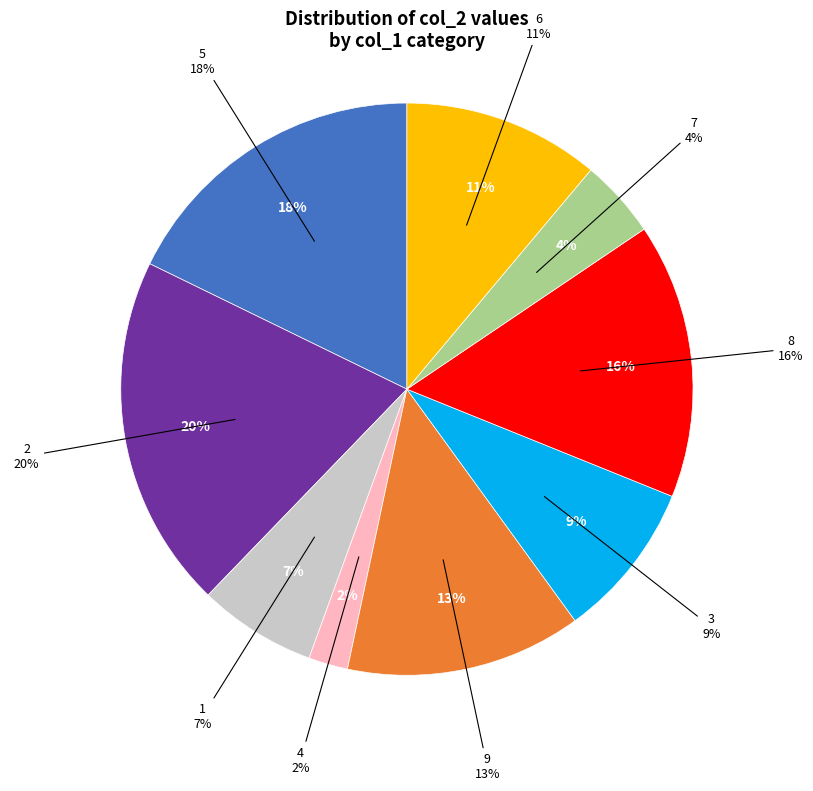

How many slices are in this pie chart?

9